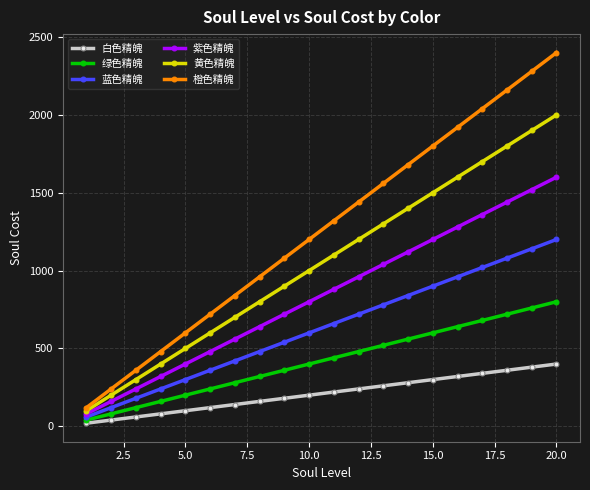

Which series has the widest spread of values?

橙色精魄